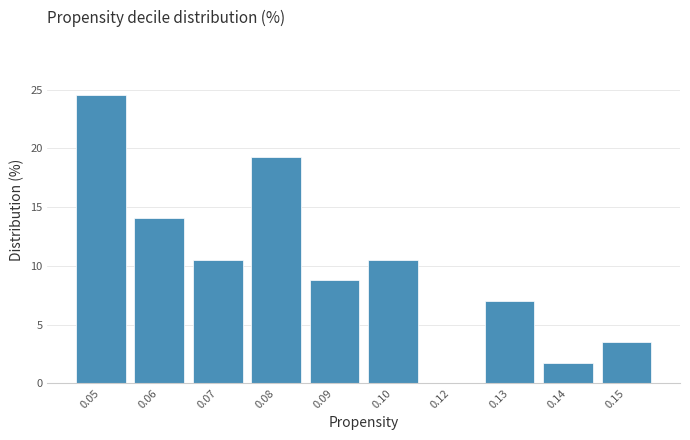

Reading left to right, transcribe all the data shown in this chart.

0.05=24.6	0.06=14.0	0.07=10.5	0.08=19.3	0.09=8.8	0.10=10.5	0.12=0.0	0.13=7.0	0.14=1.8	0.15=3.5